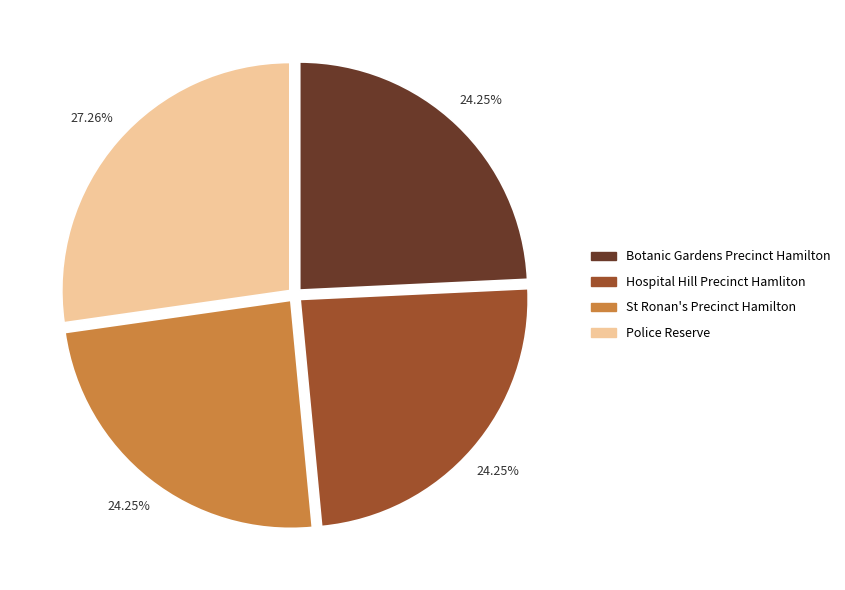

Combined, do Hospital Hill Precinct Hamliton and Police Reserve account for over 50%?

Yes